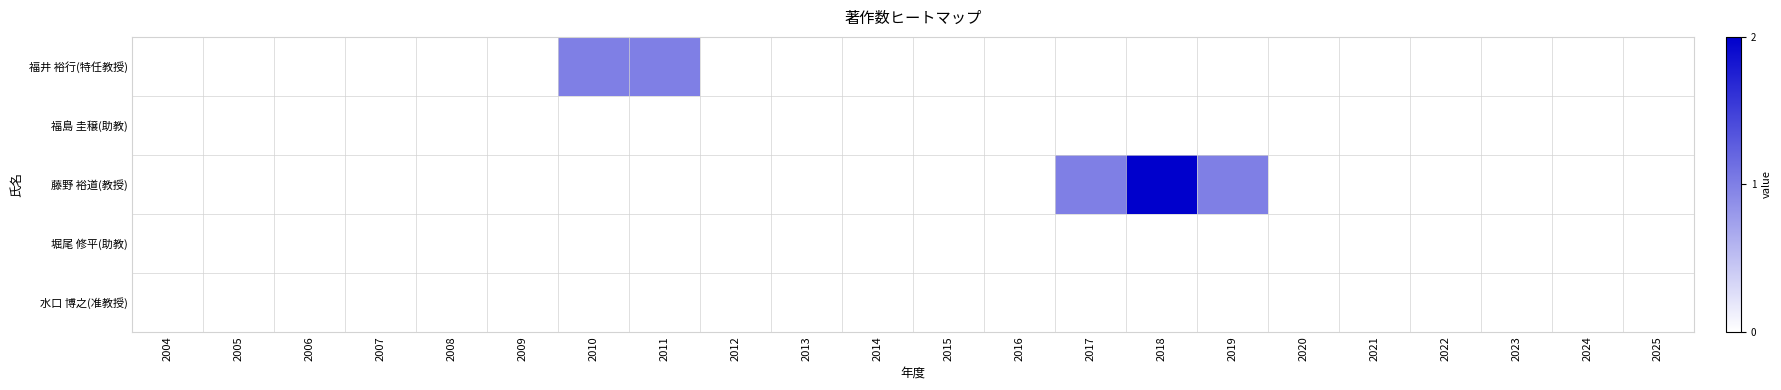

At which category is the sum across all series the highest?

2018